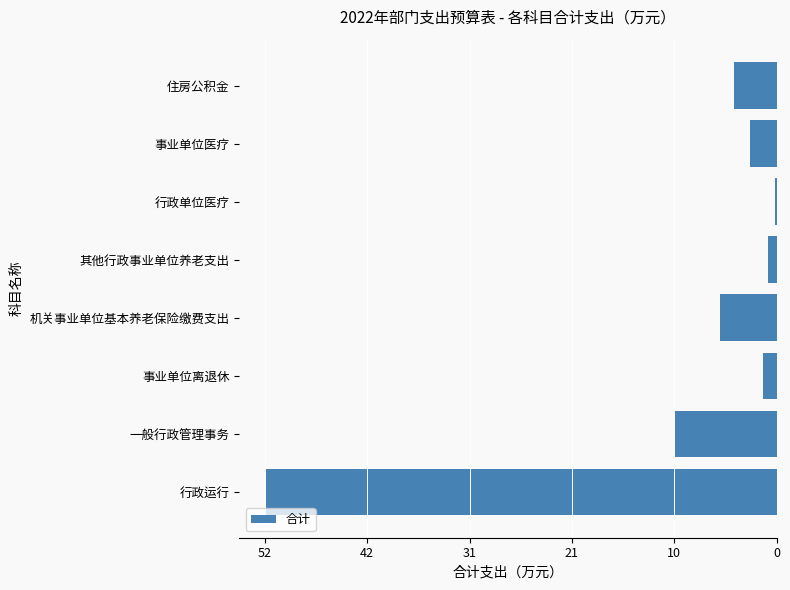

Are the bars horizontal?

Yes